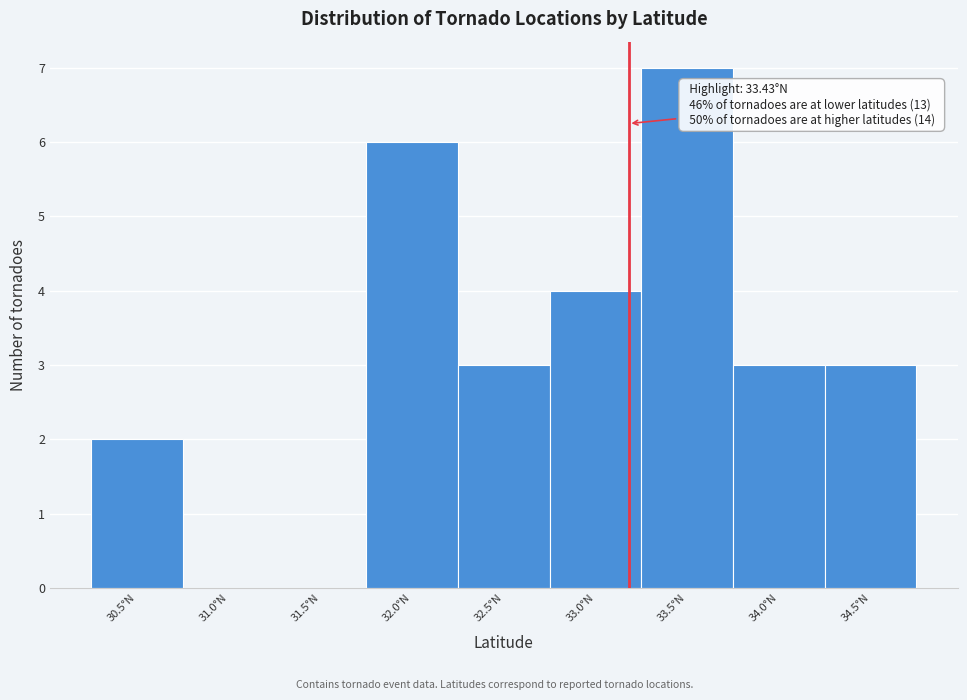

Reading right to left, transcribe all the data shown in this chart.

34.5°N=3	34.0°N=3	33.5°N=7	33.0°N=4	32.5°N=3	32.0°N=6	31.5°N=0	31.0°N=0	30.5°N=2